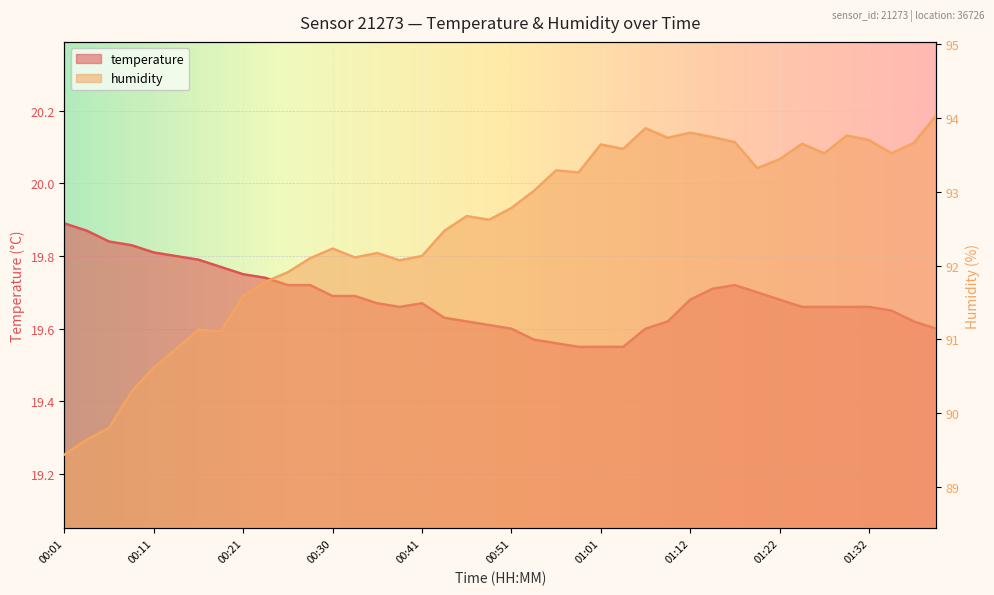

True or false: humidity has a value of 93.3 at 01:19.

True